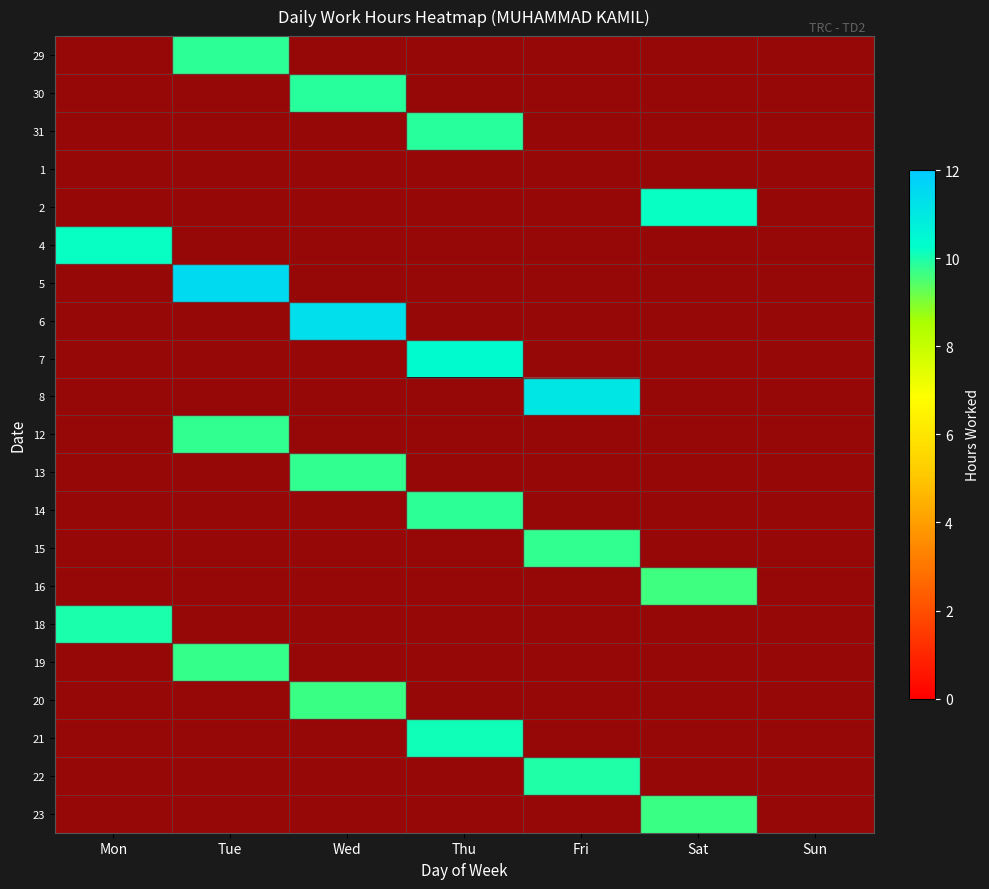

Rank the series at Sat from highest to lowest value.

2, 23, 16, 29, 30, 31, 1, 4, 5, 6, 7, 8, 12, 13, 14, 15, 18, 19, 20, 21, 22